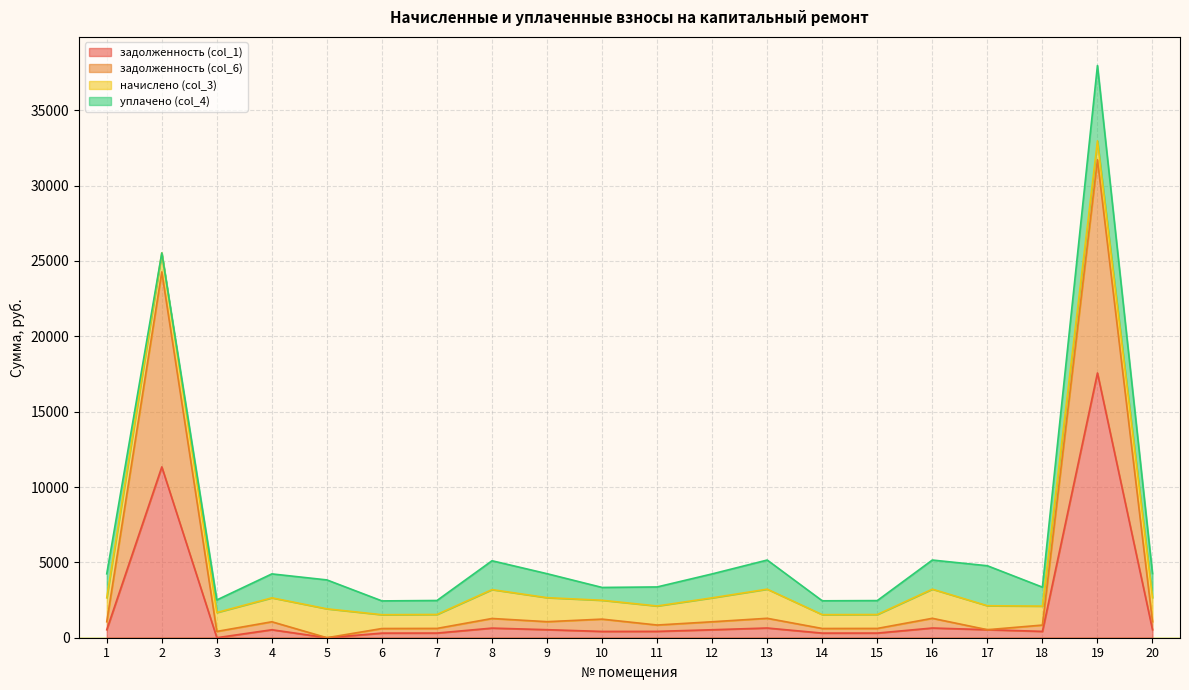

The задолженность (col_1) series shows 566.3 at 18. True or false?

False